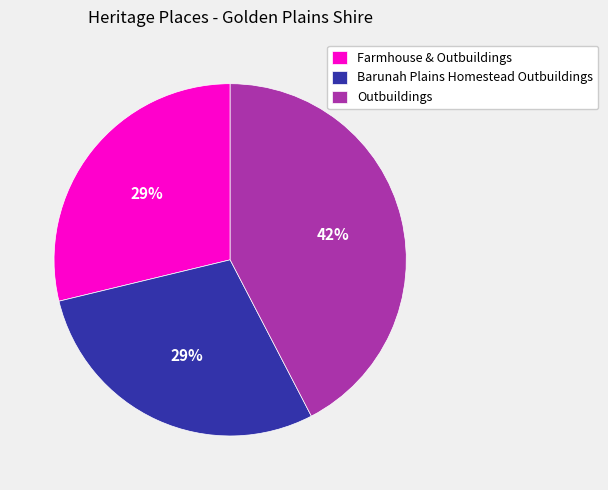

The Outbuildings slice represents 42% of the pie. True or false?

True